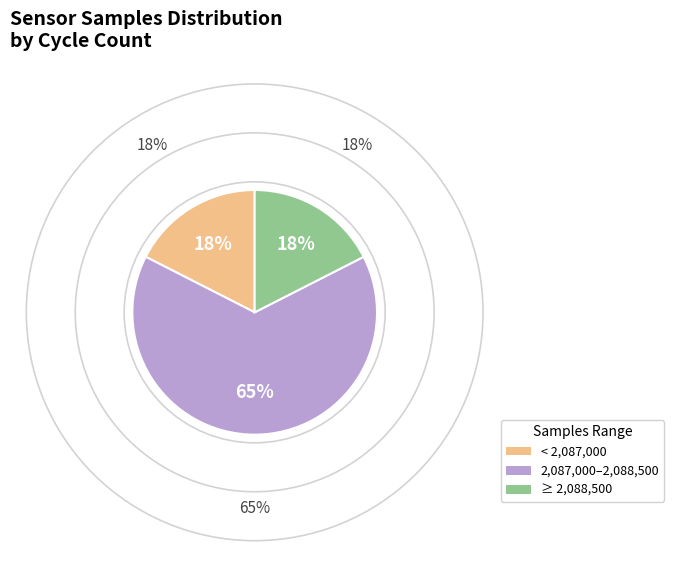

How many segments does this pie chart have?

3